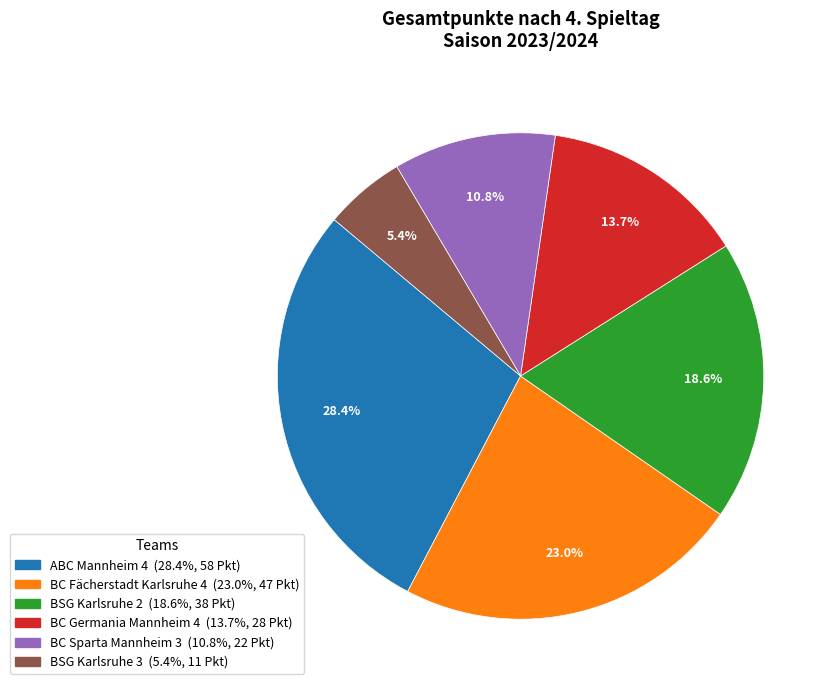

Which slice is the smallest?

BSG Karlsruhe 3